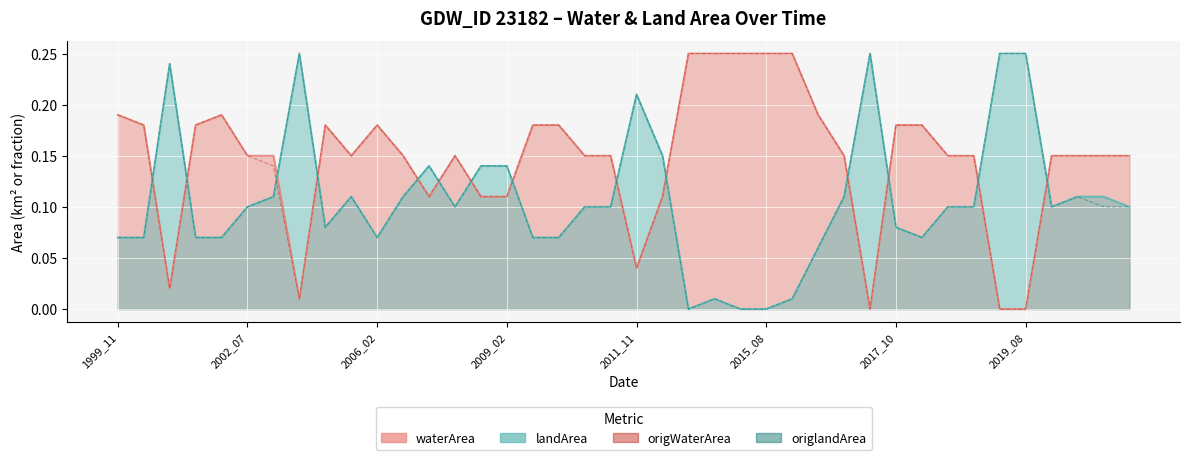

At how many categories does at least one series exceed 0?

40